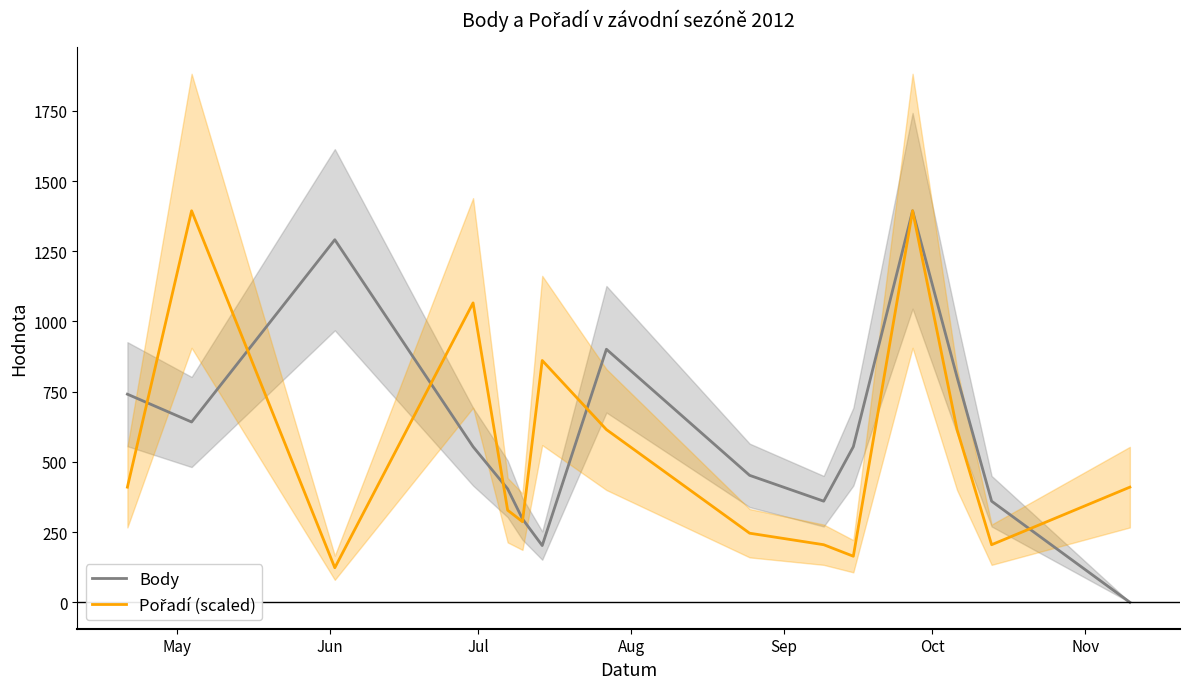

Rank the series by their maximum value, from lowest to highest.

Body, Pořadí (scaled)